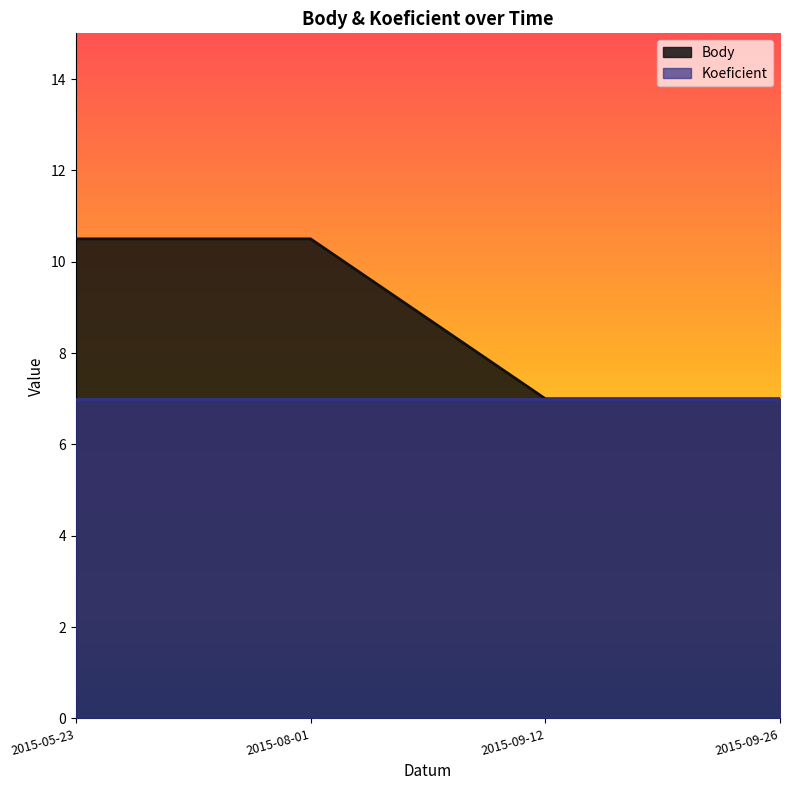

What is the value of the 4th point from the left?

7.0